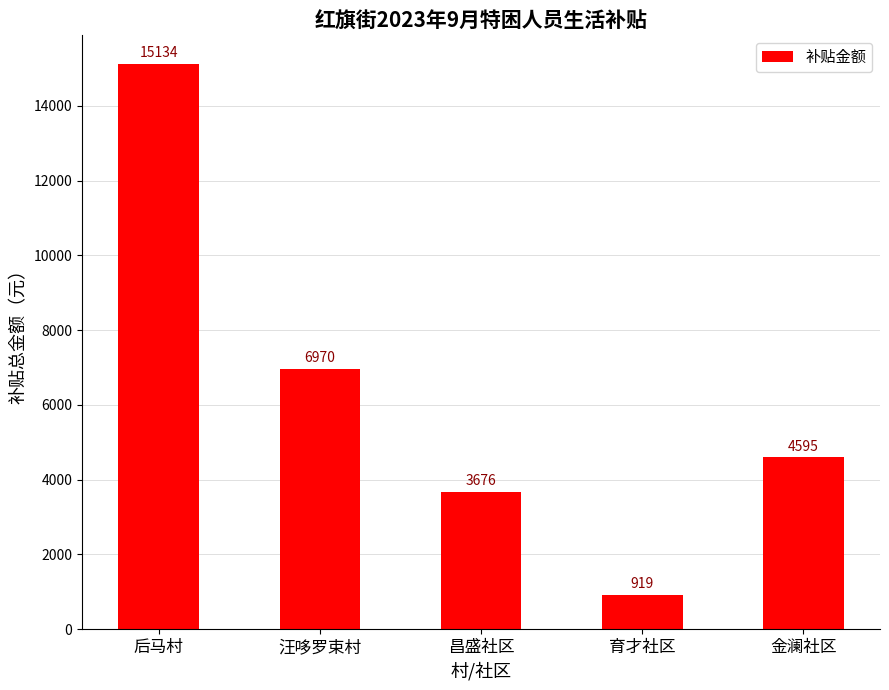

What is the maximum value shown in the chart?

15134